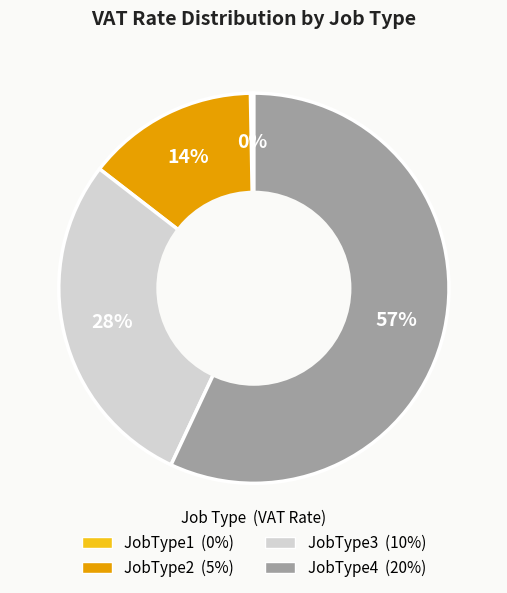

How many segments does this pie chart have?

4